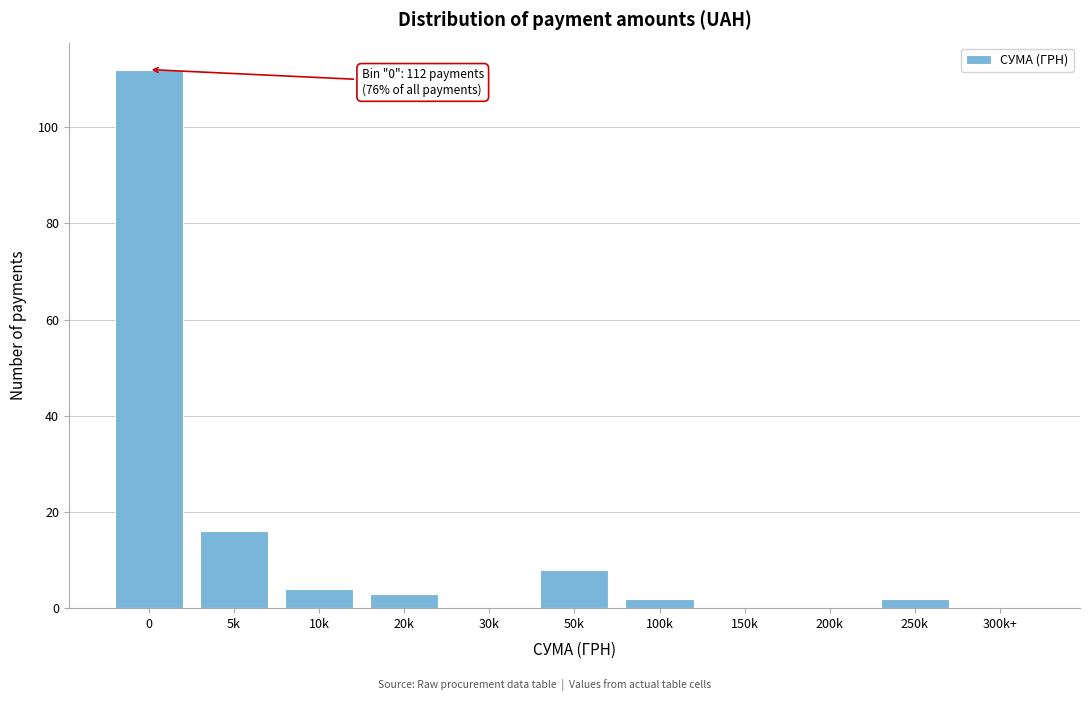

Reading left to right, extract all data points from this chart.

0=112	5k=16	10k=4	20k=3	30k=0	50k=8	100k=2	150k=0	200k=0	250k=2	300k+=0